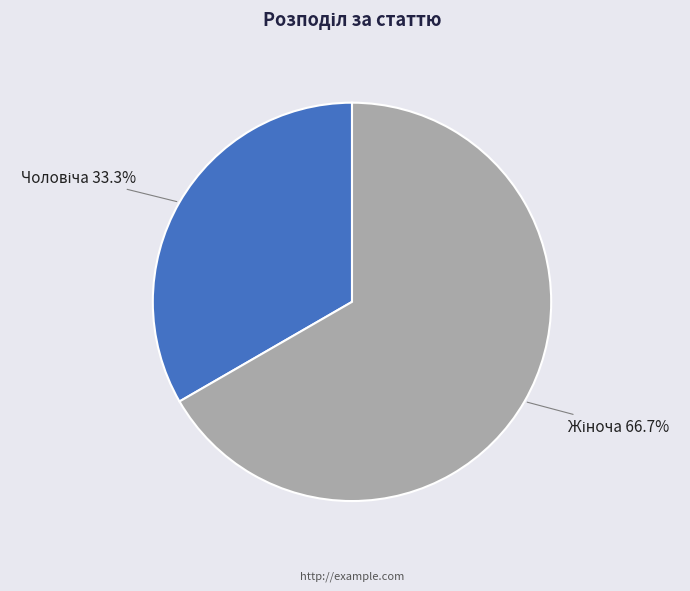

Is there any slice that represents more than half of the pie?

Yes